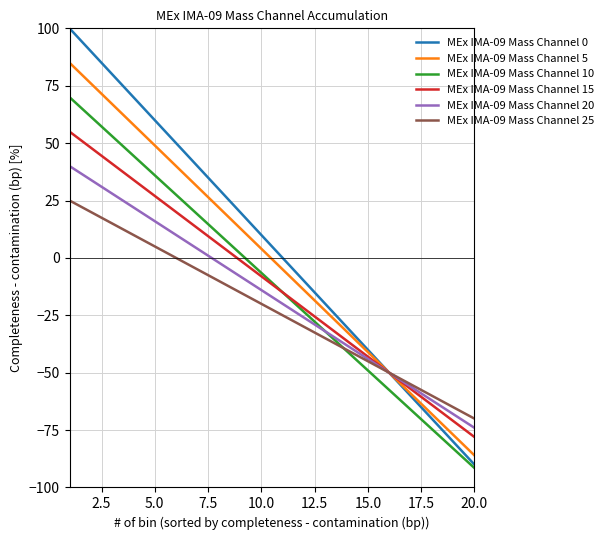

Rank the series by their maximum value, from highest to lowest.

MEx IMA-09 Mass Channel 0, MEx IMA-09 Mass Channel 5, MEx IMA-09 Mass Channel 10, MEx IMA-09 Mass Channel 15, MEx IMA-09 Mass Channel 20, MEx IMA-09 Mass Channel 25